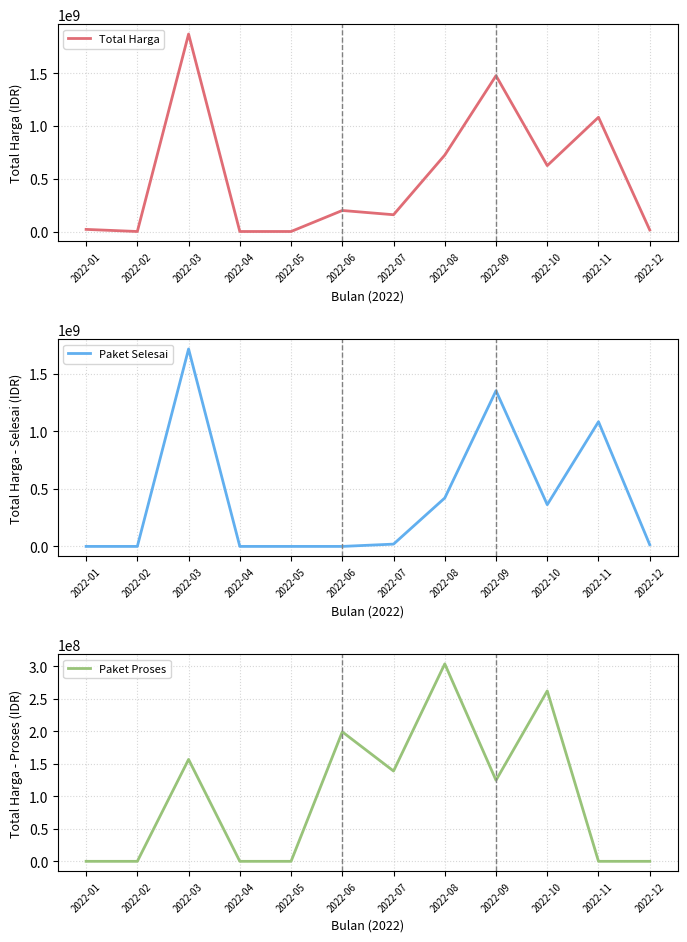

How many values in the Total Harga series are below 199200000?

6